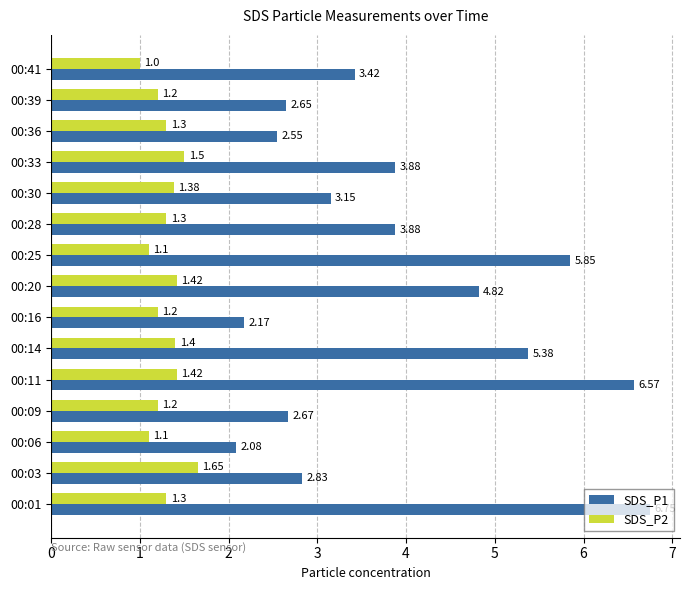

Which series has the widest spread of values?

SDS_P1